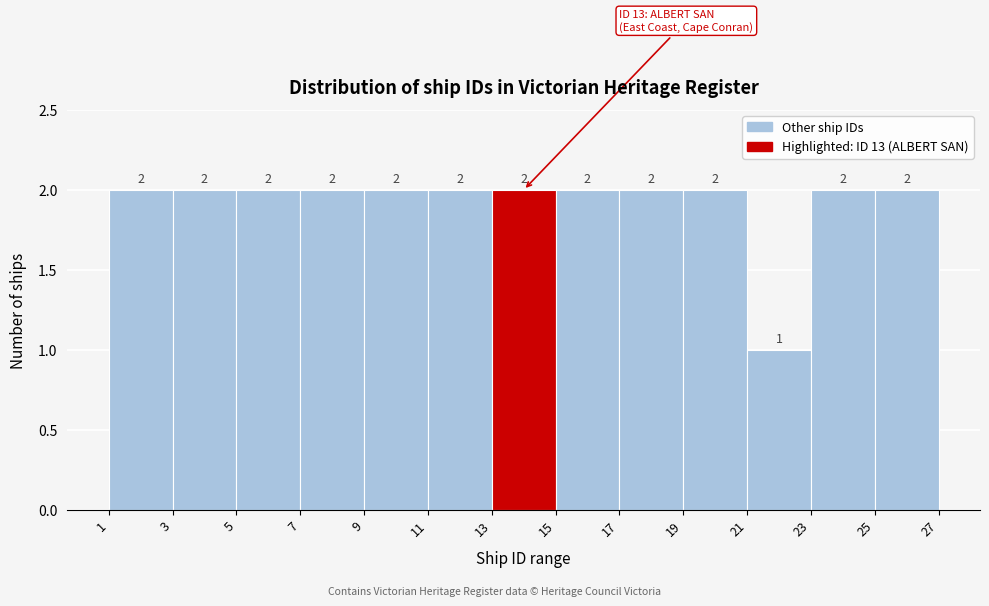

Reading left to right, transcribe this chart: for each bar, give the range it covers on the x-axis and its height.

1 to 3: 2
3 to 5: 2
5 to 7: 2
7 to 9: 2
9 to 11: 2
11 to 13: 2
13 to 15: 2
15 to 17: 2
17 to 19: 2
19 to 21: 2
21 to 23: 1
23 to 25: 2
25 to 27: 2